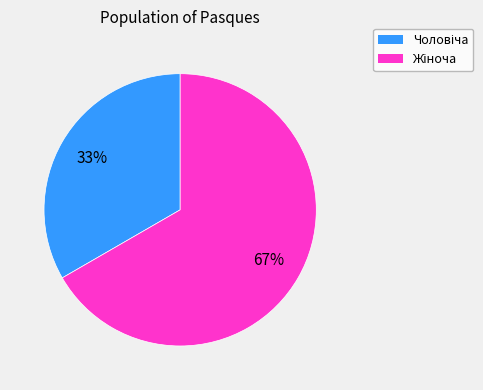

How many slices are in this pie chart?

2